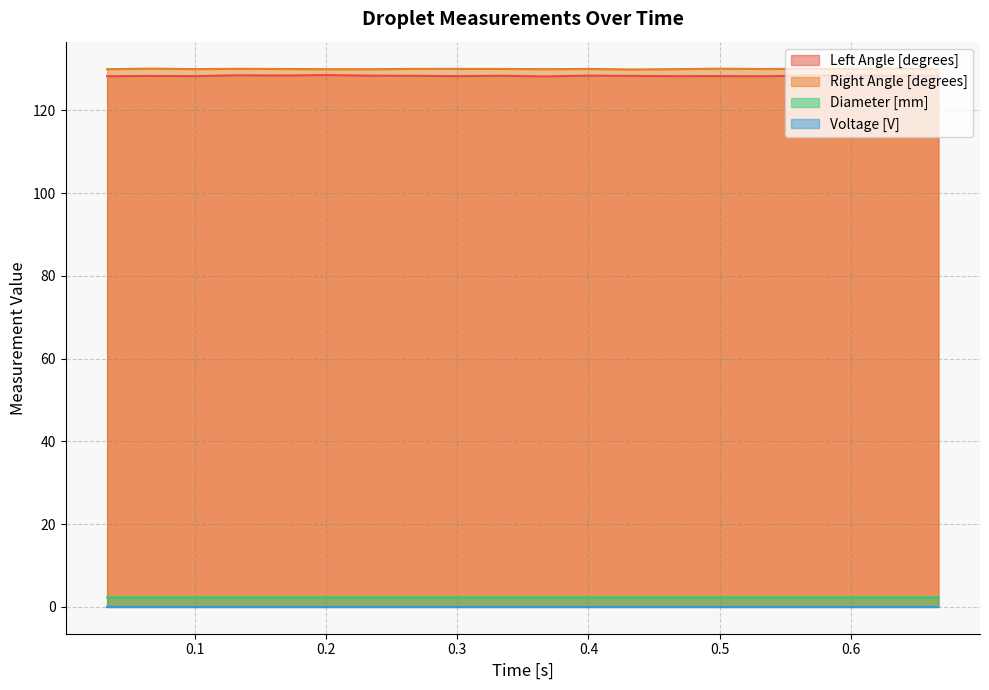

Between 0.4666666666666667 and 0.5333333333333333, which is larger?

0.4666666666666667